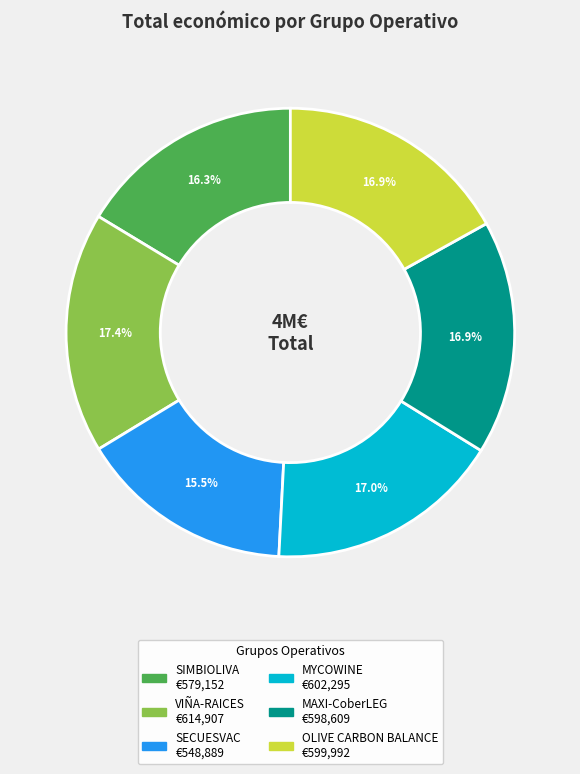

To the nearest percent, what is the average slice percentage?

17%